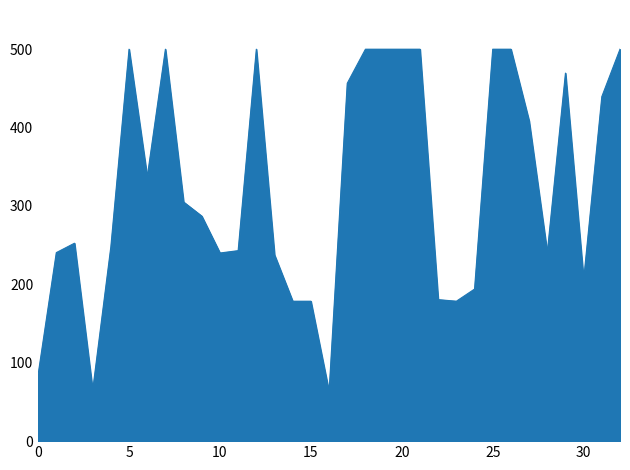

What is the difference between the maximum and minimum values?

437.0